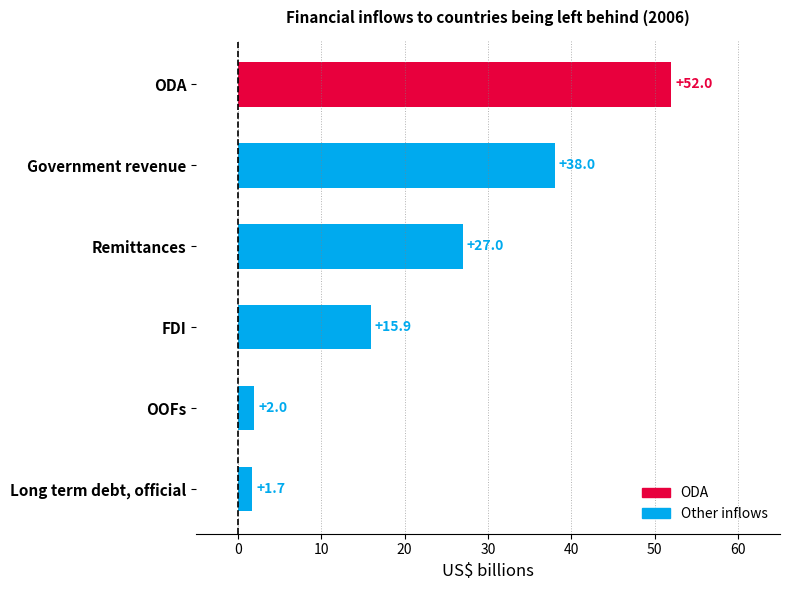

What is the ratio of the value at ODA to the value at Remittances?

1.9